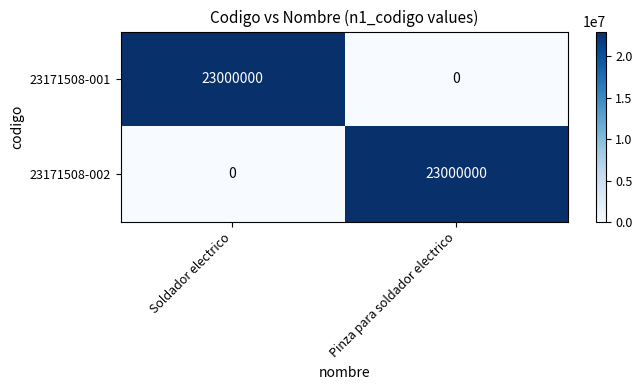

What is the spread (max minus min) of values at Soldador electrico?

23000000